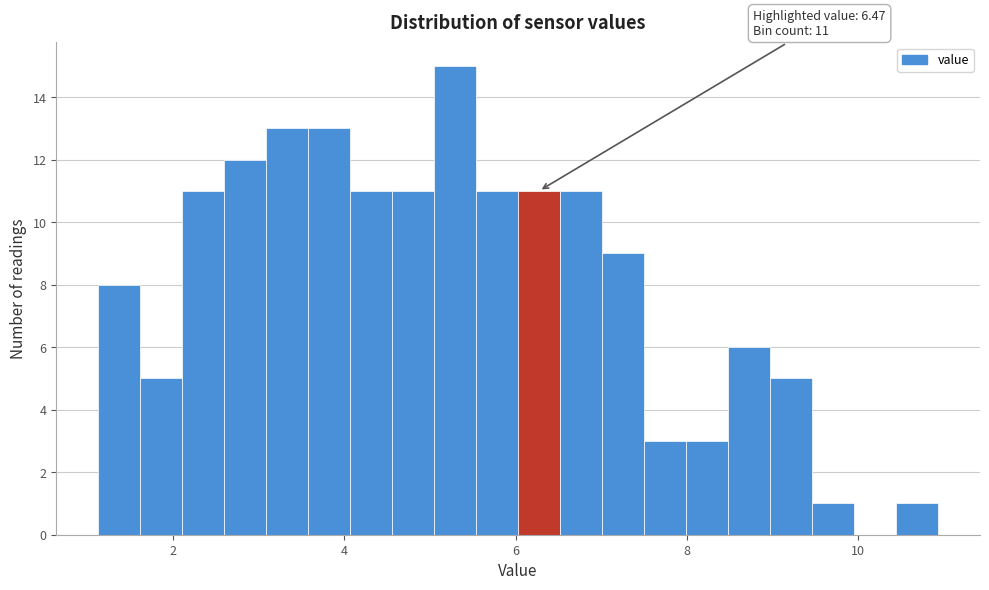

Around what value on the x-axis is the tallest bar? Give the approximate position of its centre, as read against the axis.

5.2